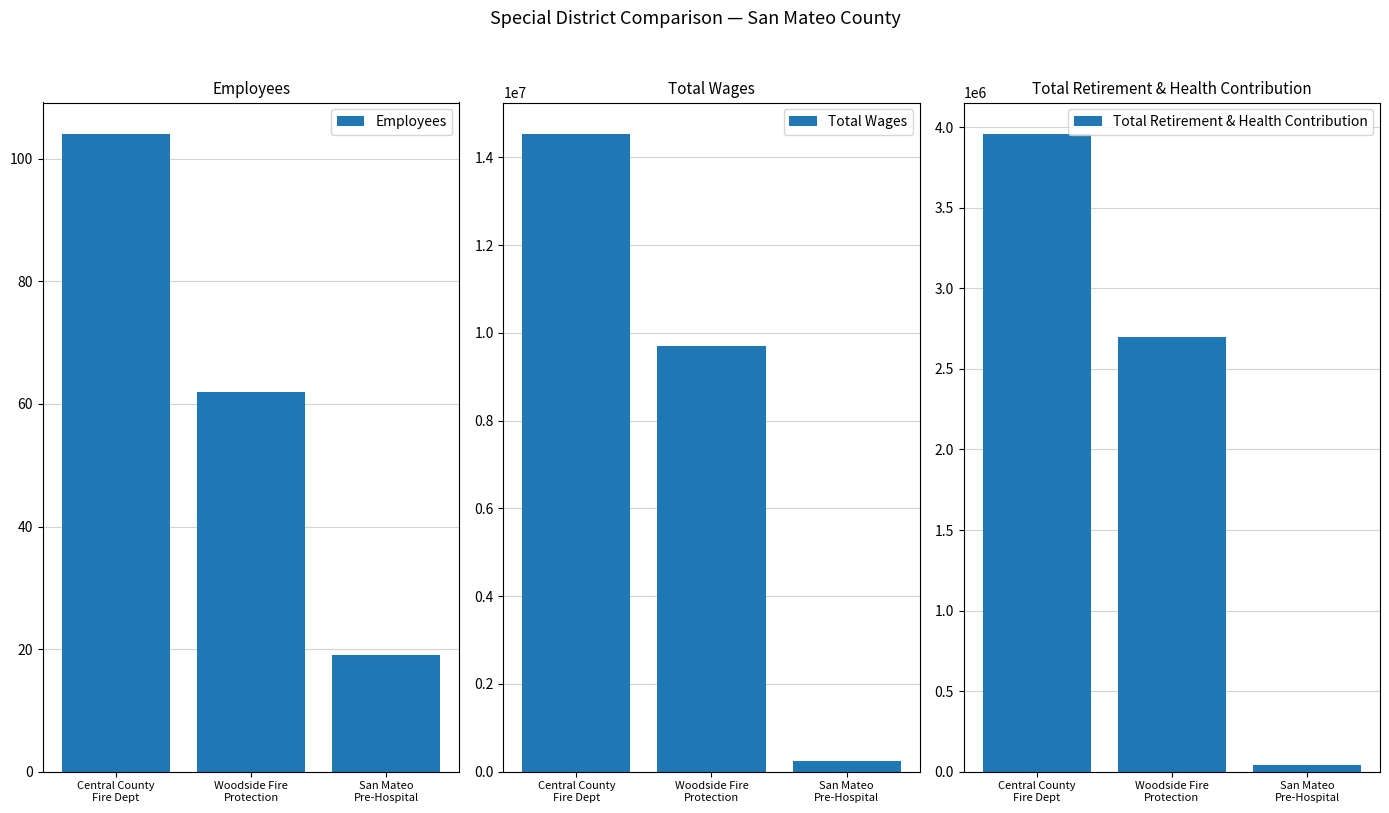

Rank the series at San Mateo
Pre-Hospital from highest to lowest value.

Total Wages, Total Retirement & Health Contribution, Employees